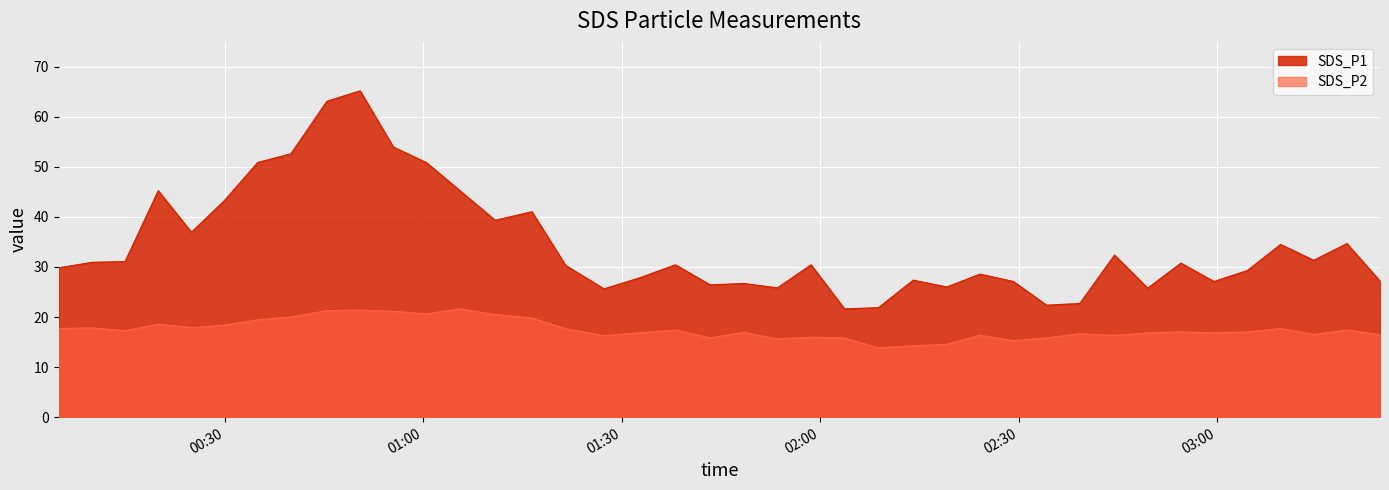

True or false: SDS_P2 and SDS_P1 intersect in this chart.

False